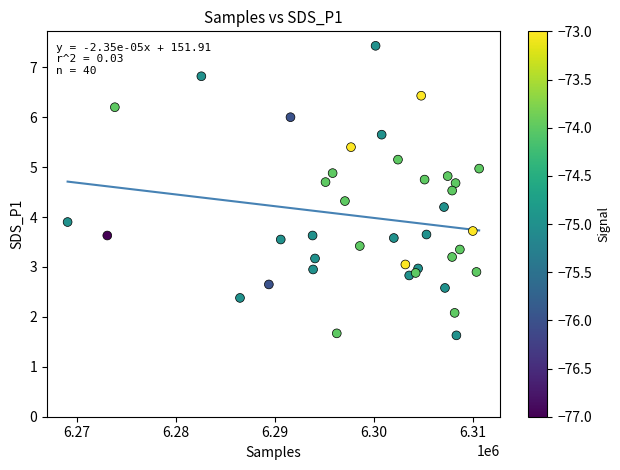

What Y value in the scatter plot is closest to 4?

3.9